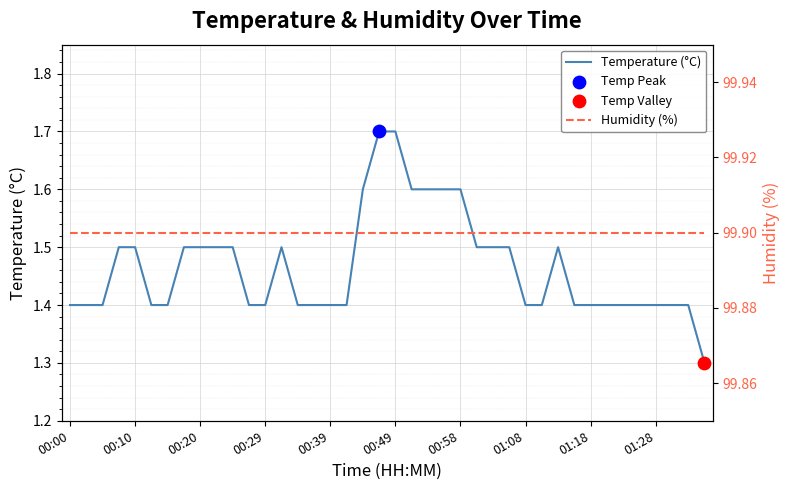

Which series reaches the maximum Y coordinate?

Humidity (%)